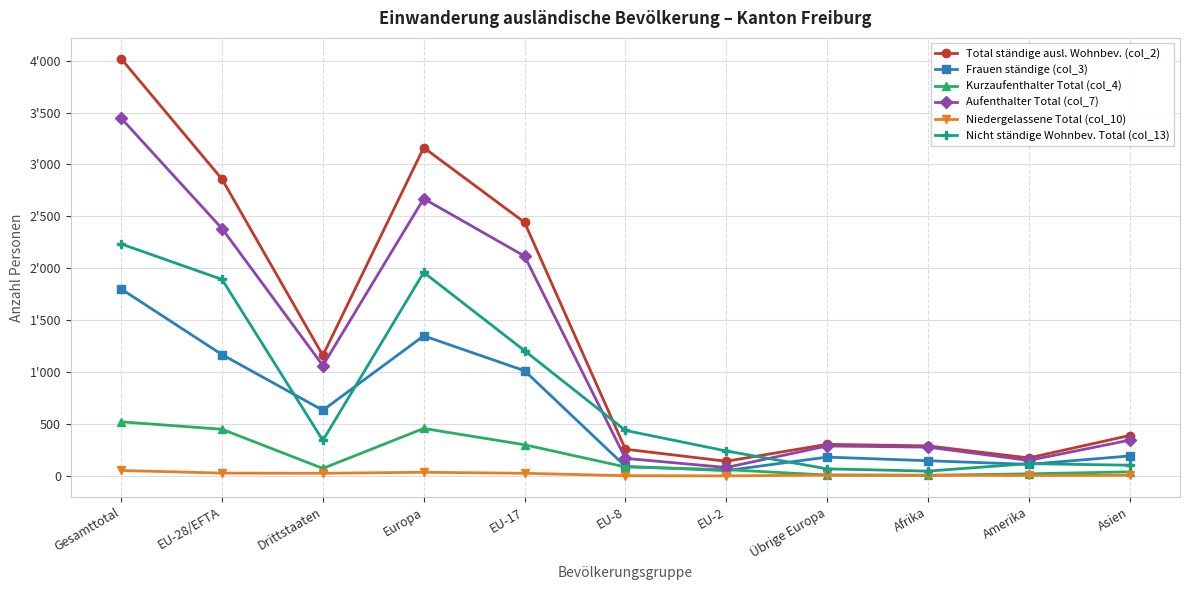

Is it true that Aufenthalter Total (col_7) equals 169 at EU-8?

True